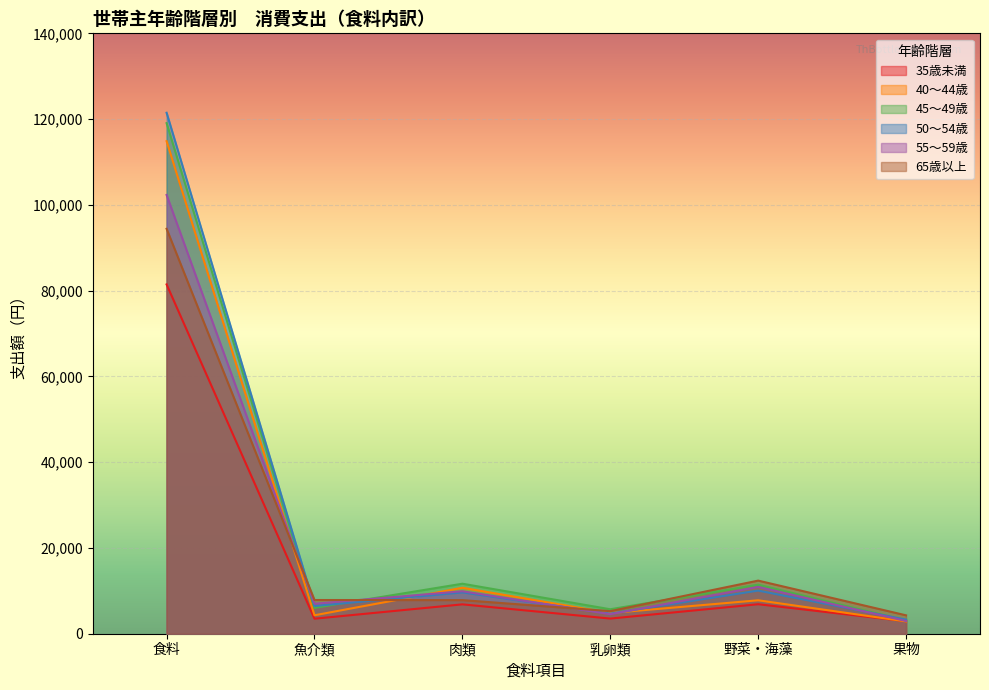

In 45～49歳, how many points are lower than both neighbors (excluding endpoints)?

2